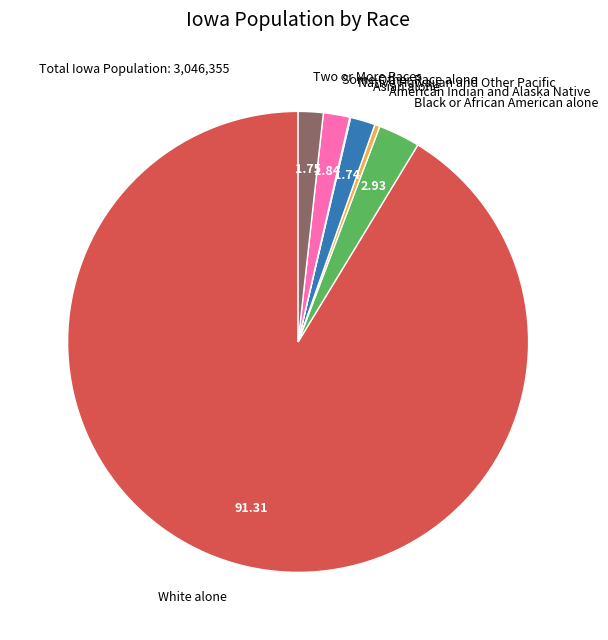

Is there a majority slice in this chart?

Yes